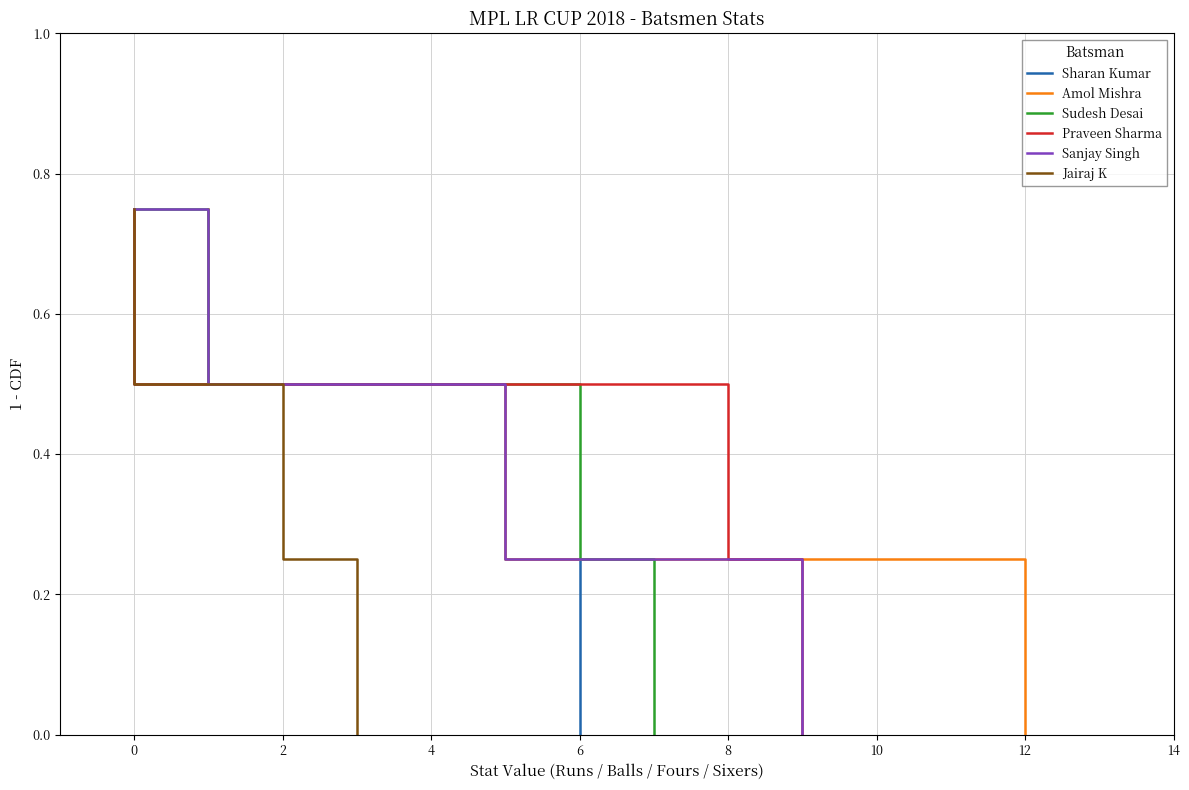

What value does the Jairaj K series have at 0?

0.5